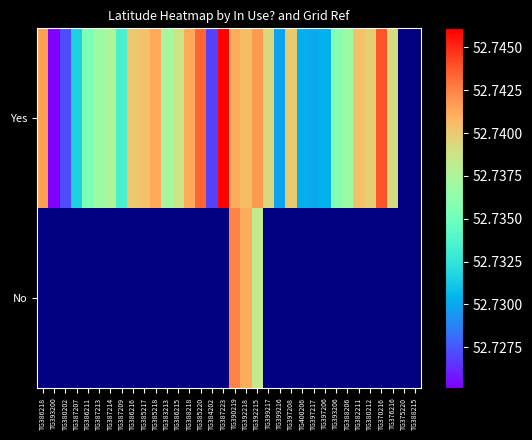

Is the value of No at TG376216 greater than the value of Yes at TG387214?

No